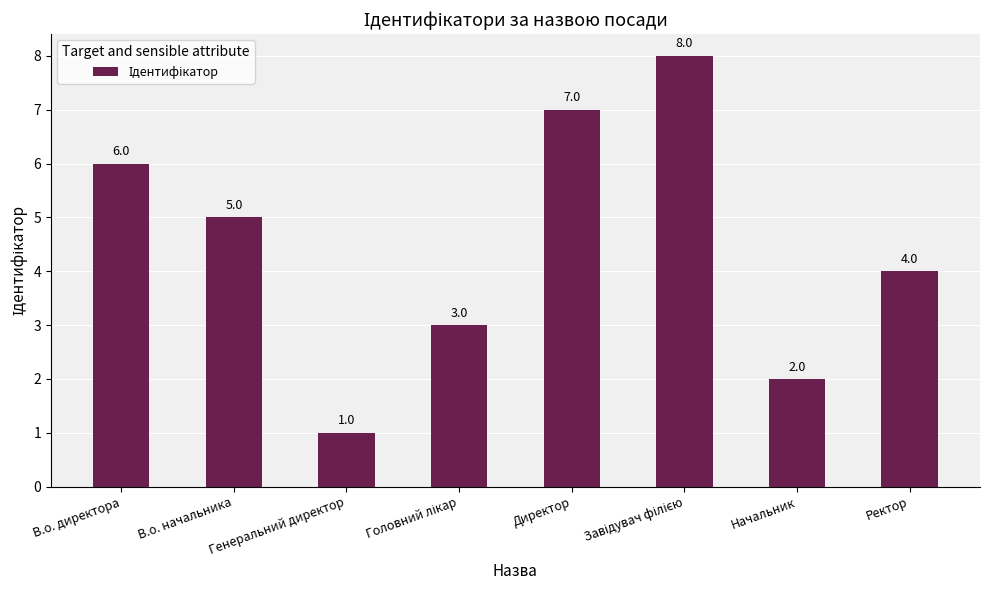

What is the sum of all values?

36